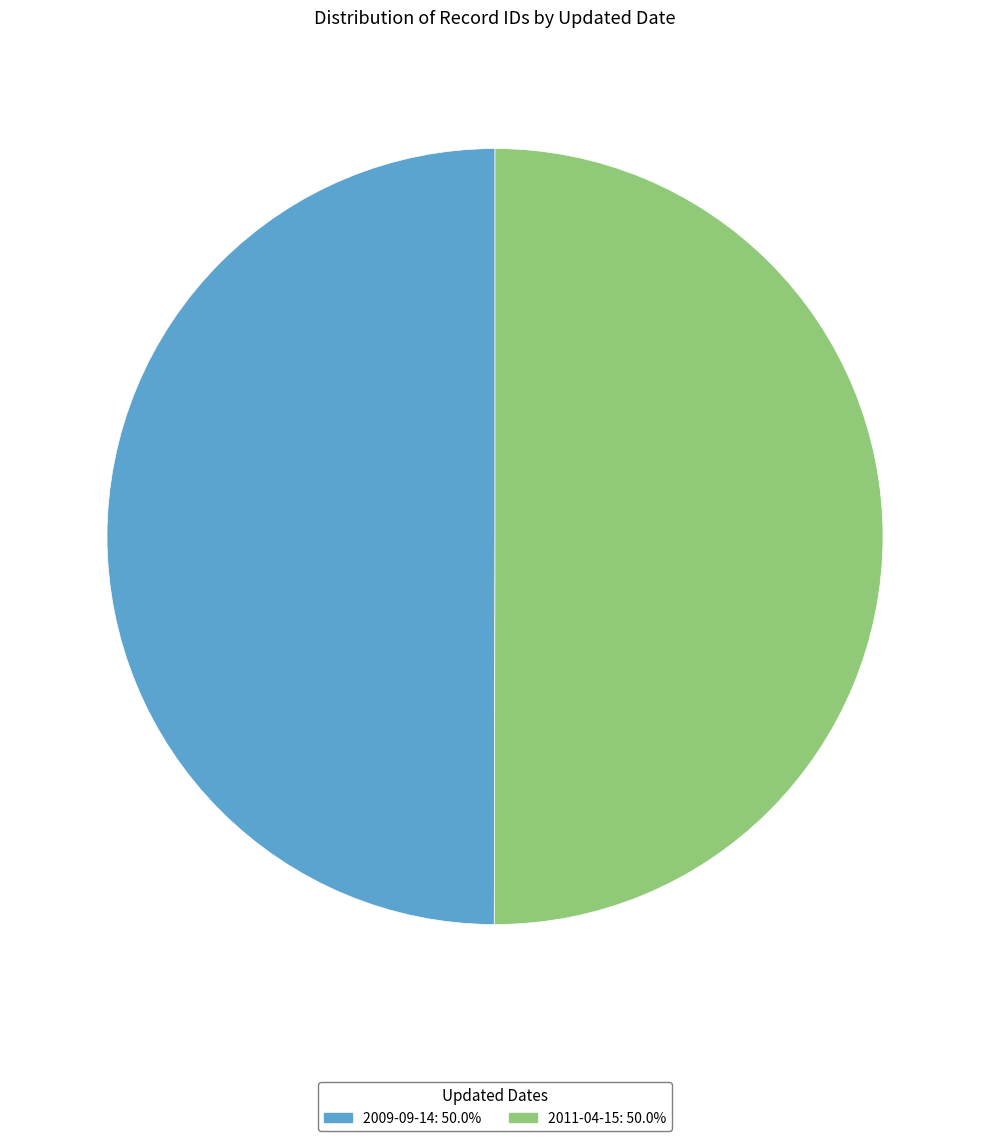

Do 2009-09-14 and 2011-04-15 together represent more than half of the pie?

Yes